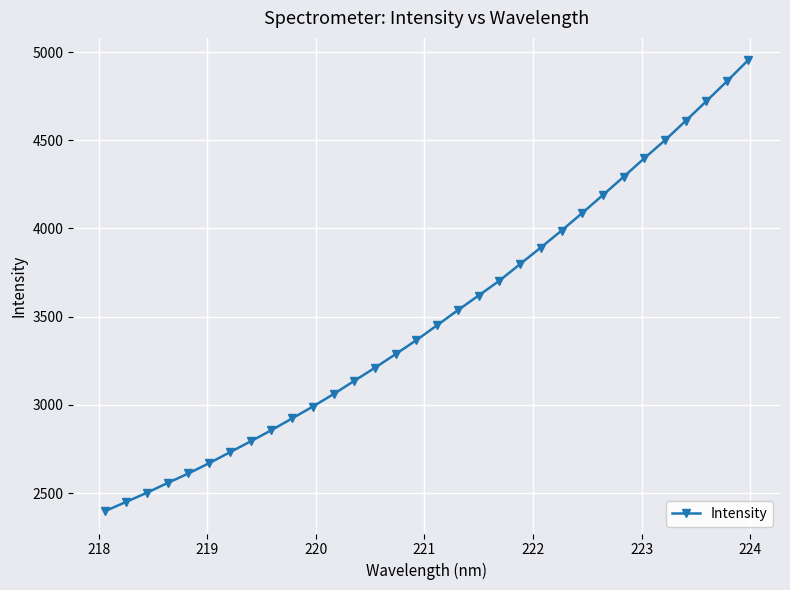

True or false: the data has more than 2 interior local peaks.

False